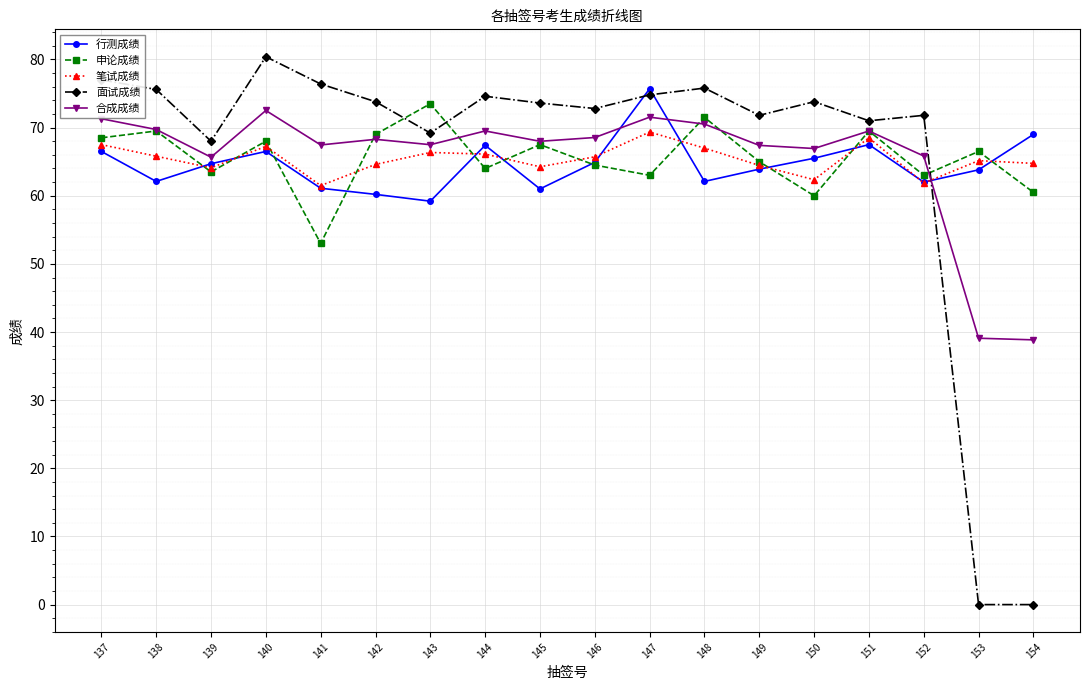

What is the total value across all series at 145?

334.3